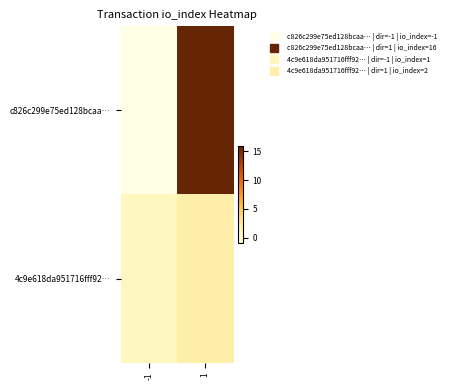

Reading left to right, extract all data points from this chart.

c826c299e75ed128bcaa…: -1=-1	1=16
4c9e618da951716fff92…: -1=1	1=2